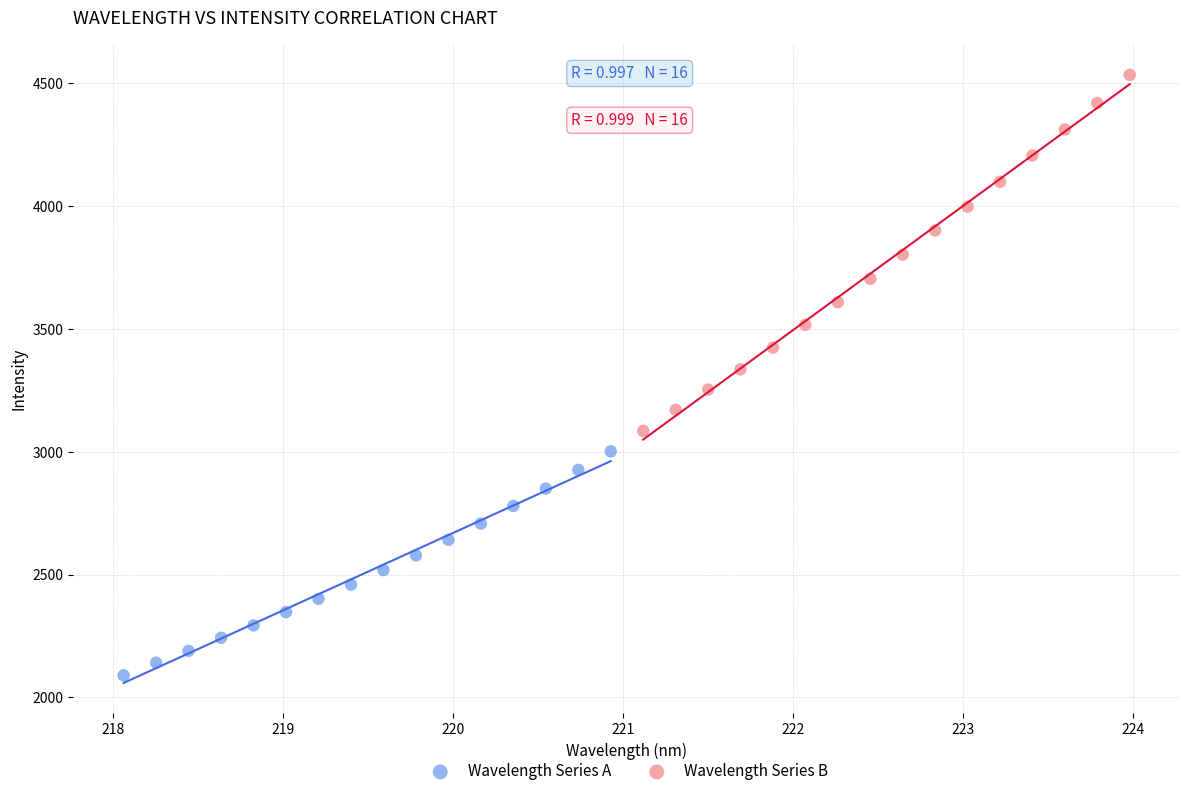

What are all the series names shown in the legend?

Wavelength Series A, Wavelength Series B